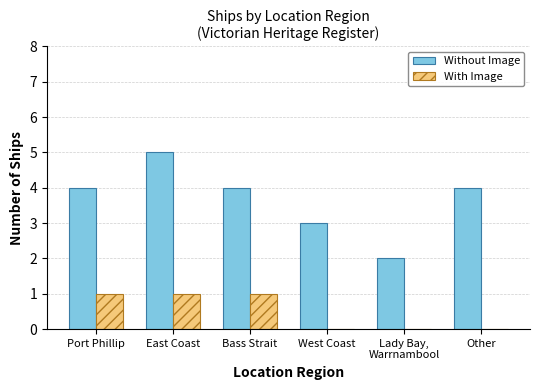

Reading left to right, transcribe all the data shown in this chart.

Without Image: Port Phillip=4	East Coast=5	Bass Strait=4	West Coast=3	Lady Bay,
Warrnambool=2	Other=4
With Image: Port Phillip=1	East Coast=1	Bass Strait=1	West Coast=0	Lady Bay,
Warrnambool=0	Other=0